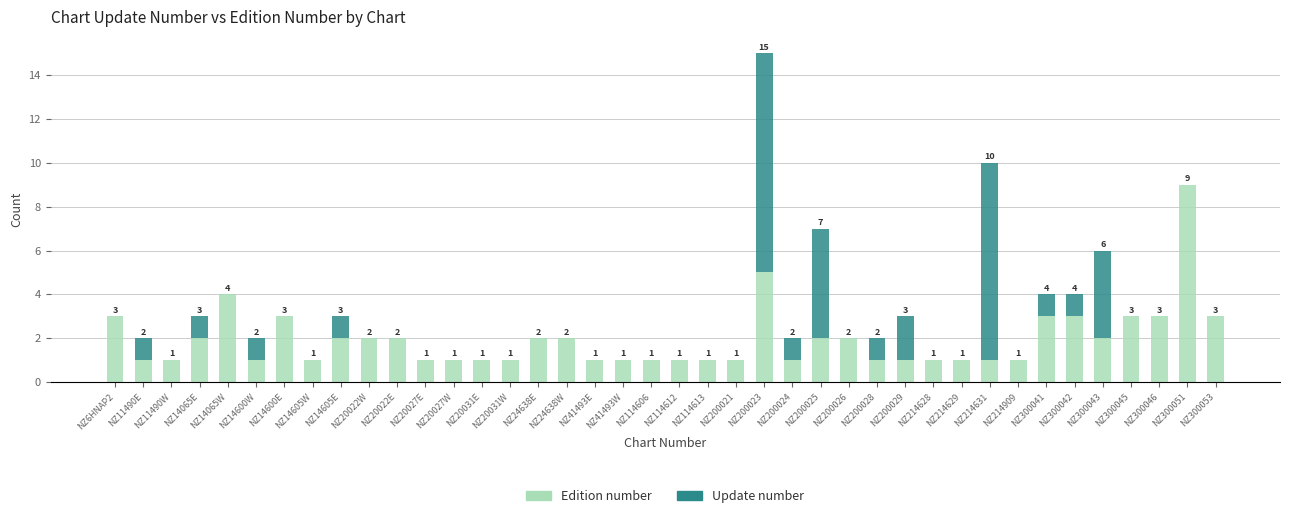

How many Edition number values are between 1 and 3?

37